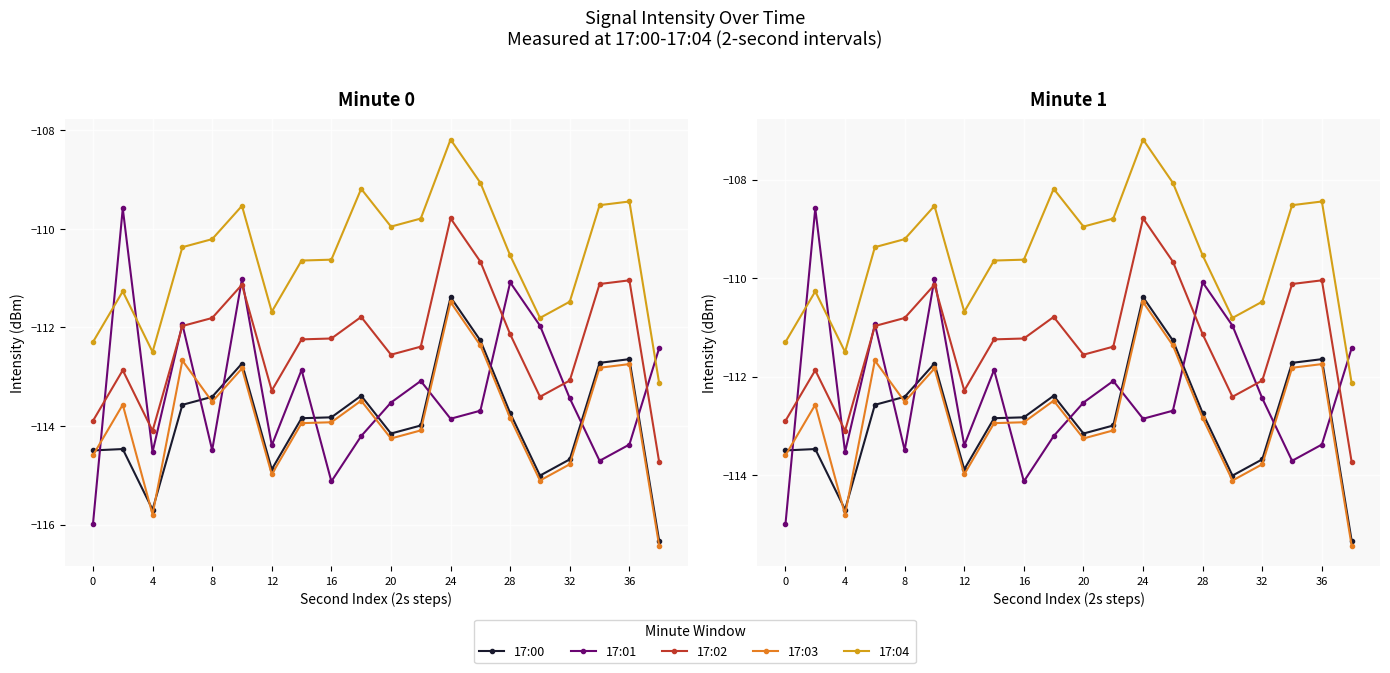

What is the sum of the 17:03 values at 13 and 14?

-224.2